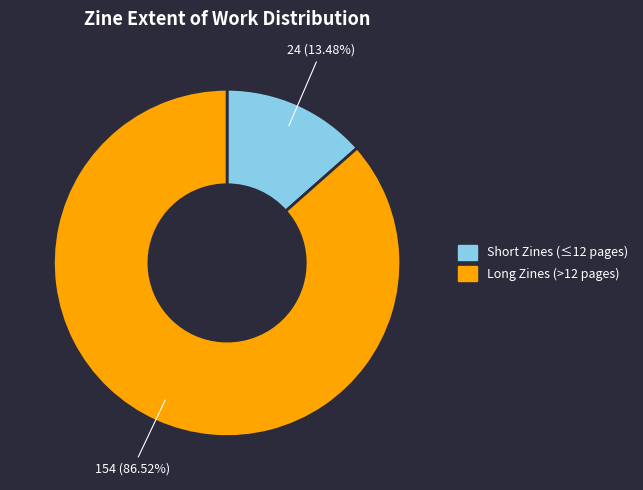

Is there any slice that represents more than half of the pie?

Yes